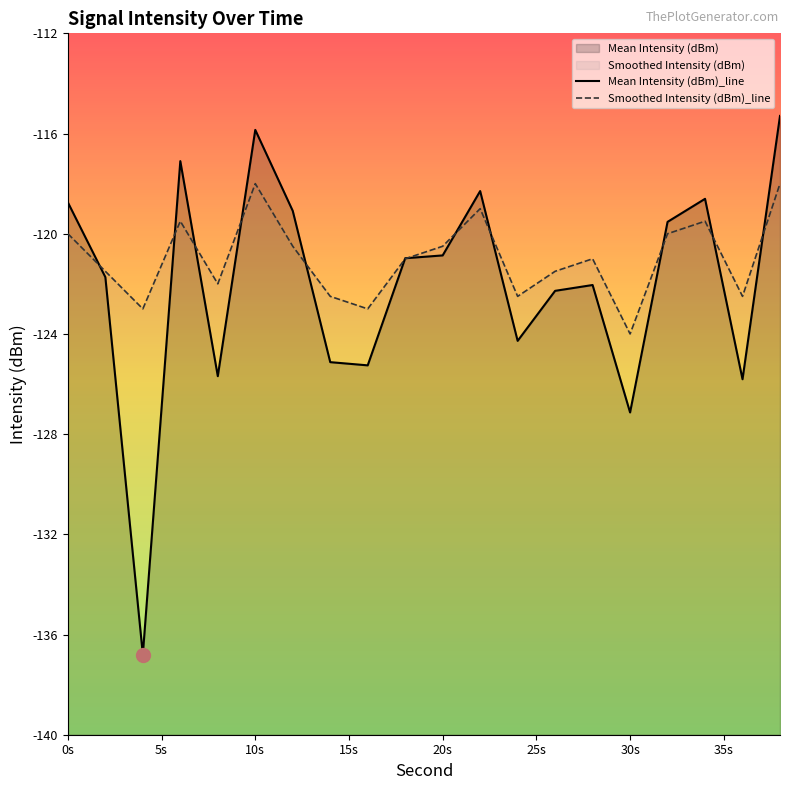

Reading left to right, what are all the values shown in this chart?

Mean Intensity (dBm)_line: -118.7	-121.7	-136.8	-117.1	-125.7	-115.9	-119.1	-125.1	-125.3	-121.0	-120.9	-118.3	-124.3	-122.3	-122.0	-127.1	-119.5	-118.6	-125.8	-115.3
Smoothed Intensity (dBm)_line: -120.0	-121.5	-123.0	-119.5	-122.0	-118.0	-120.5	-122.5	-123.0	-121.0	-120.5	-119.0	-122.5	-121.5	-121.0	-124.0	-120.0	-119.5	-122.5	-118.0